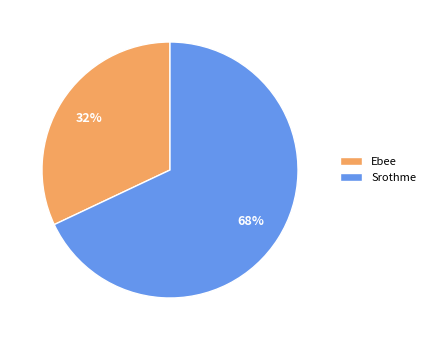

How many slices are in this pie chart?

2